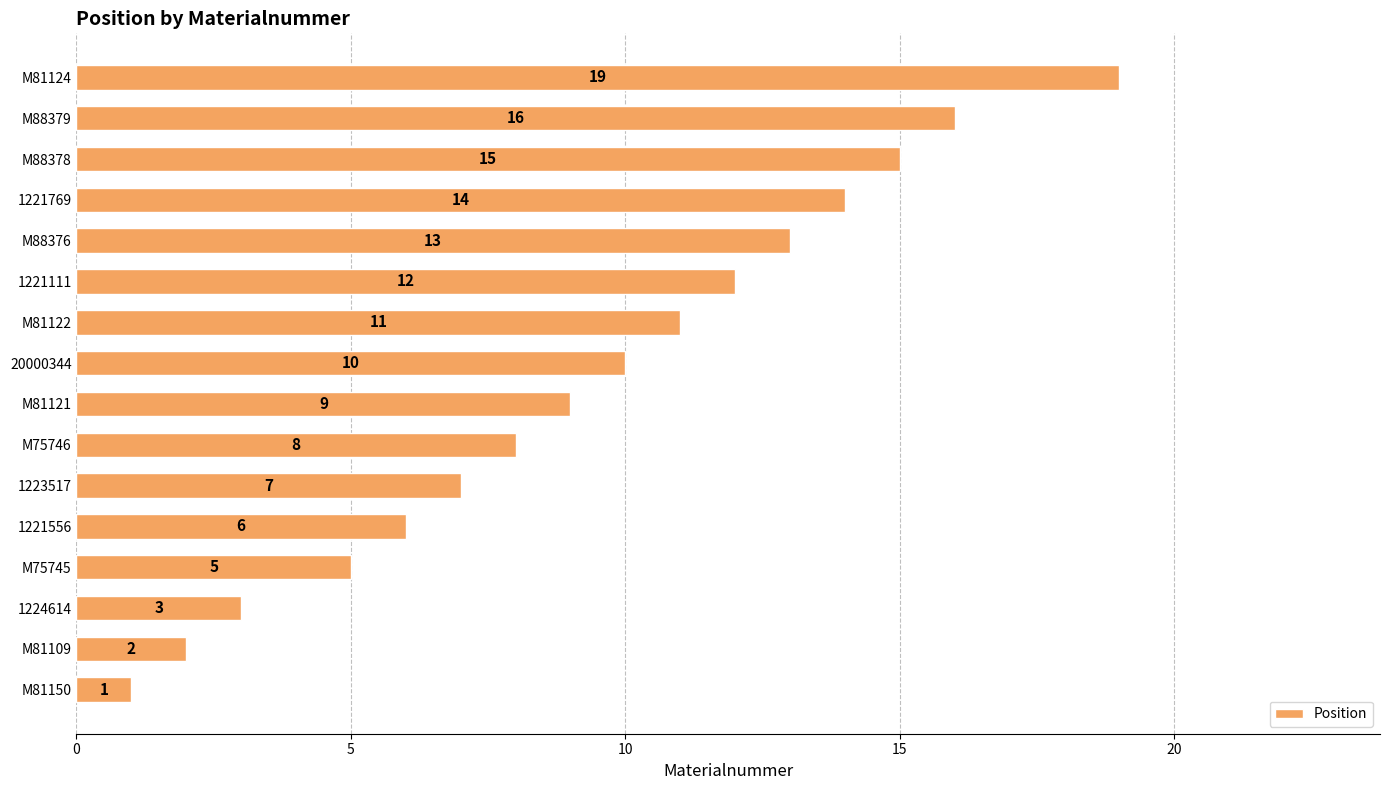

Reading bottom to top, extract all data points from this chart.

M81150=1	M81109=2	1224614=3	M75745=5	1221556=6	1223517=7	M75746=8	M81121=9	20000344=10	M81122=11	1221111=12	M88376=13	1221769=14	M88378=15	M88379=16	M81124=19